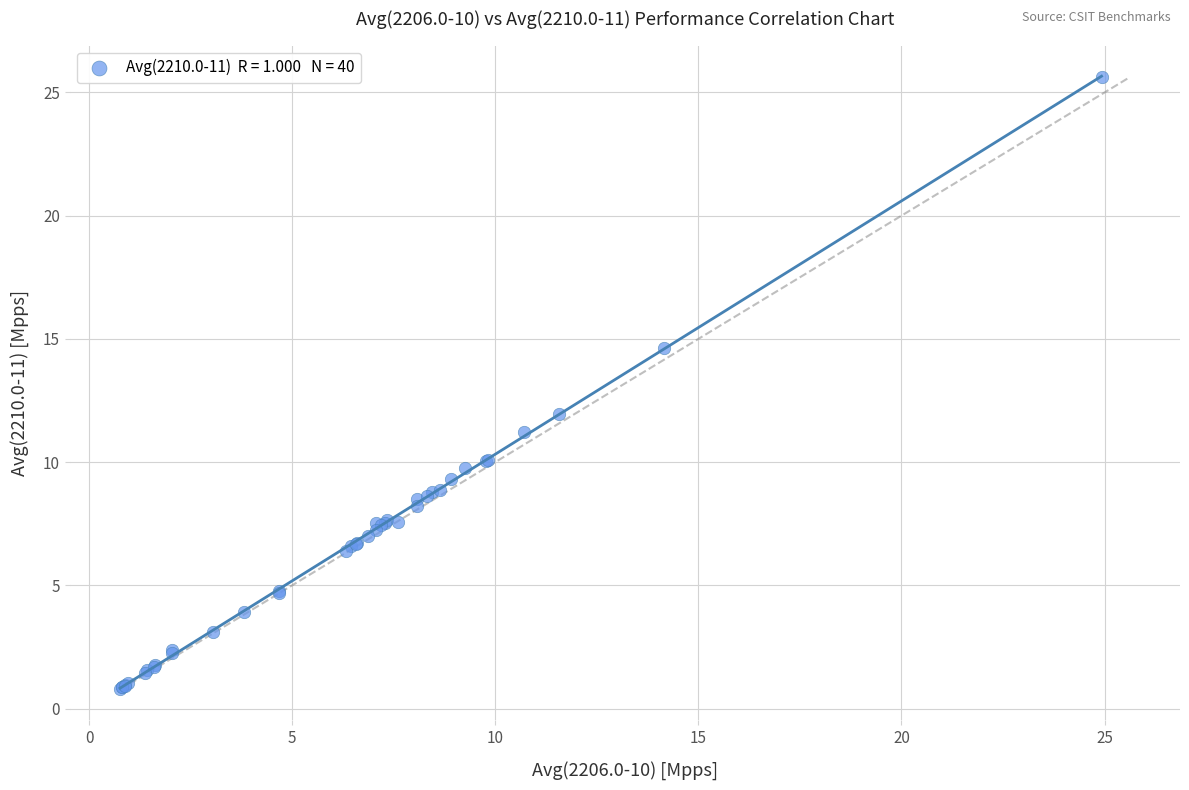

What Y value in the scatter plot is closest to 13?

11.9